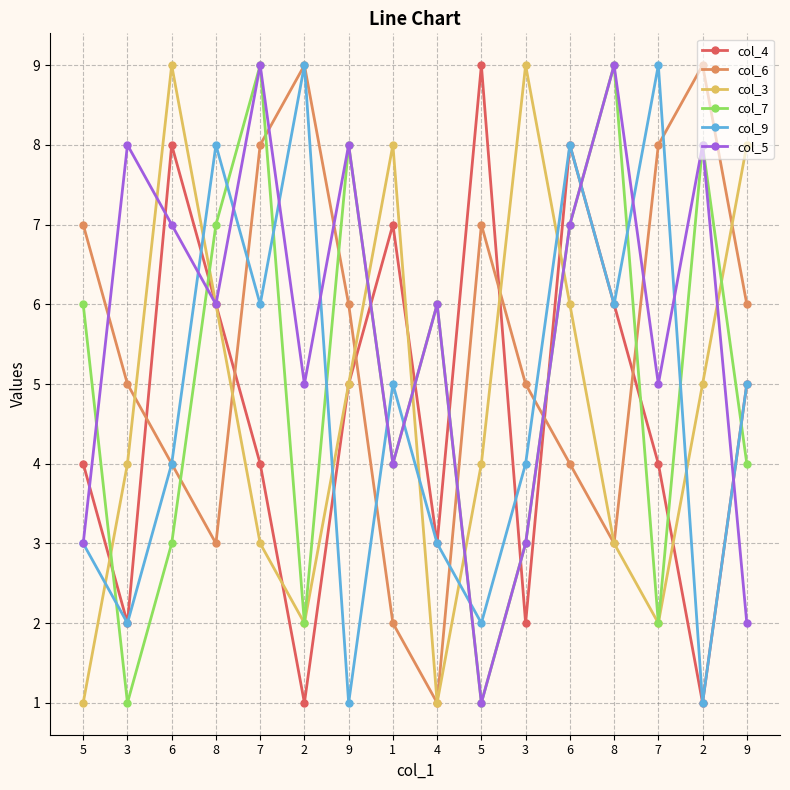

What is the value of the col_3 point at the 4th from the left?

6